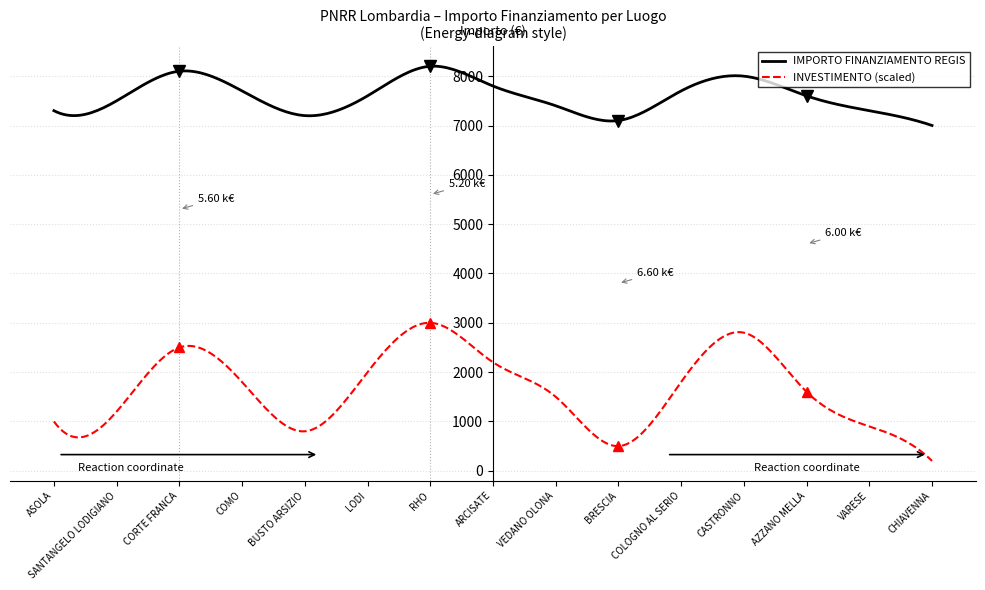

What are all the series names shown in the legend?

IMPORTO FINANZIAMENTO REGIS, INVESTIMENTO